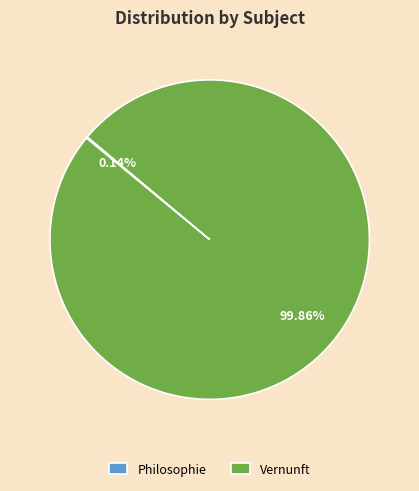

Does Vernunft represent more than half of the total?

Yes